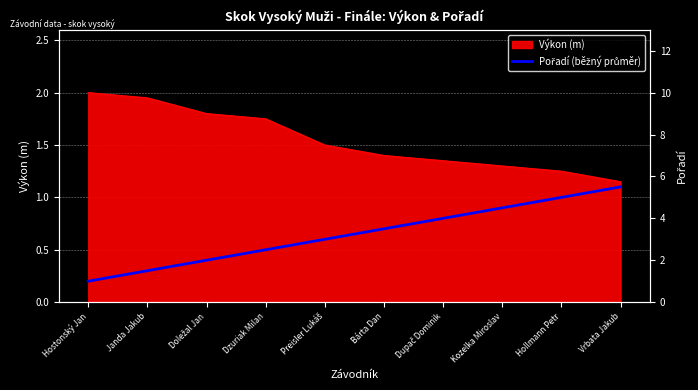

How many lines are shown in the chart?

1